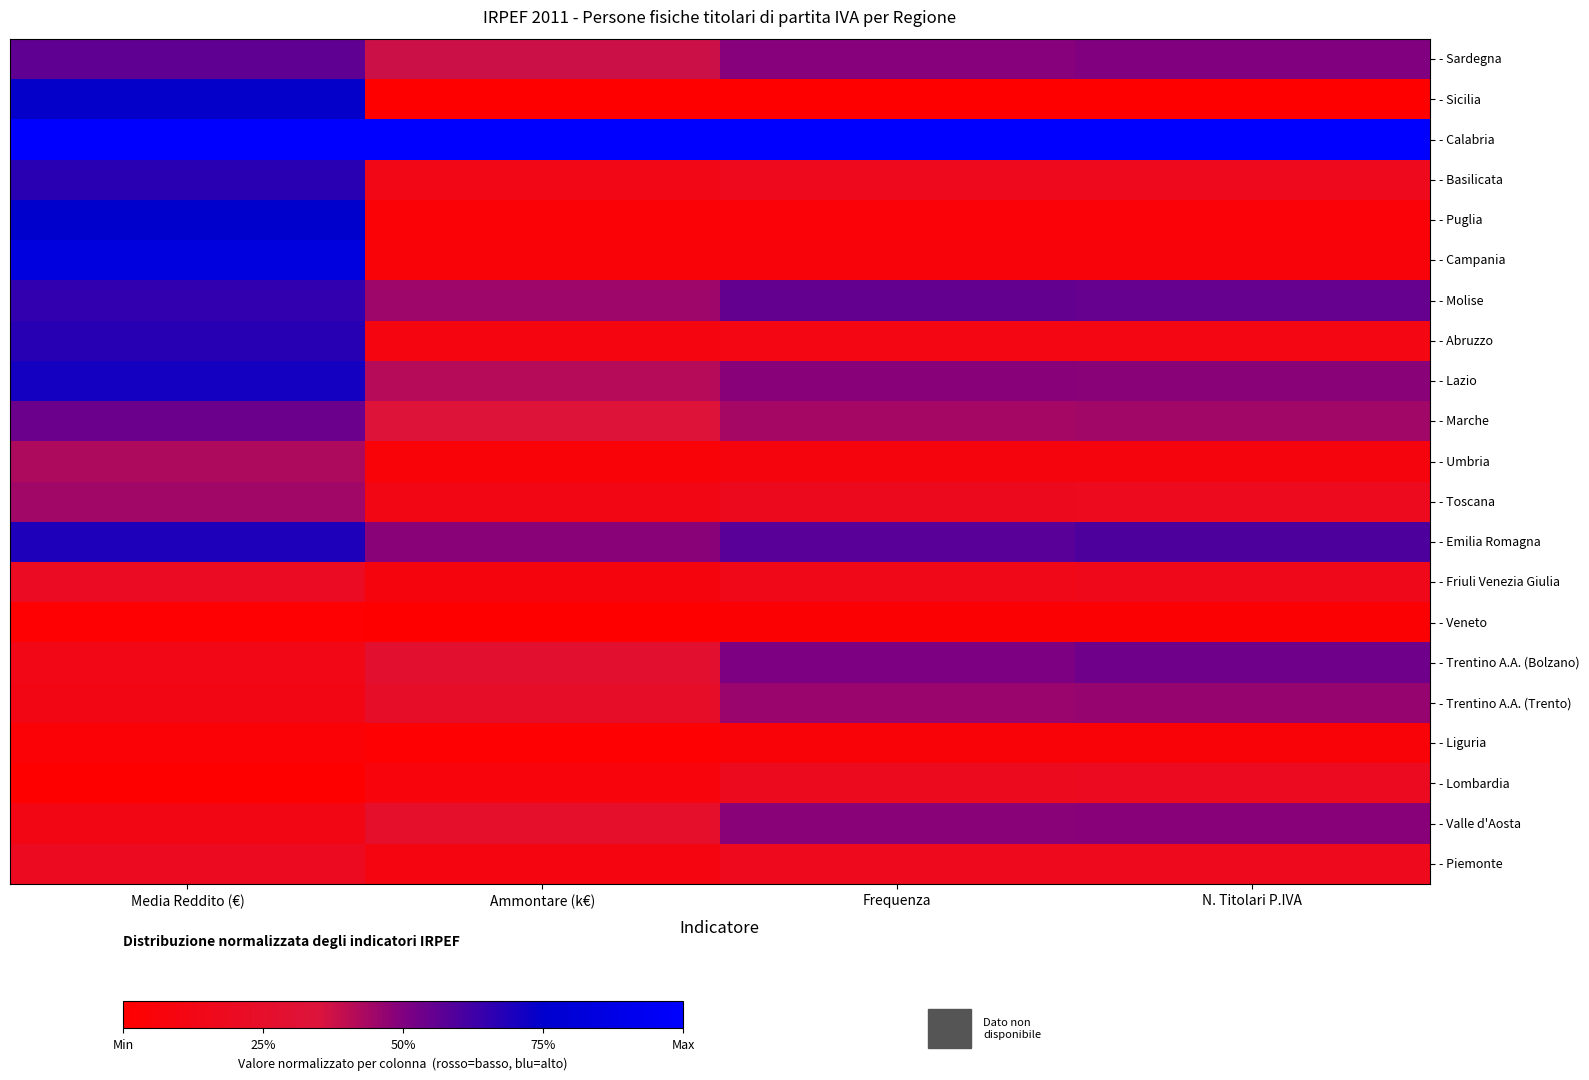

Reading left to right, transcribe all the data shown in this chart.

- Sardegna: Media Reddito (€)=0.6	Ammontare (k€)=0.4	Frequenza=0.5	N. Titolari P.IVA=0.5
- Sicilia: Media Reddito (€)=0.7	Ammontare (k€)=0.0	Frequenza=0.0	N. Titolari P.IVA=0.0
- Calabria: Media Reddito (€)=1.0	Ammontare (k€)=1.0	Frequenza=1.0	N. Titolari P.IVA=1.0
- Basilicata: Media Reddito (€)=0.7	Ammontare (k€)=0.1	Frequenza=0.2	N. Titolari P.IVA=0.2
- Puglia: Media Reddito (€)=0.8	Ammontare (k€)=0.0	Frequenza=0.0	N. Titolari P.IVA=0.0
- Campania: Media Reddito (€)=0.8	Ammontare (k€)=0.1	Frequenza=0.1	N. Titolari P.IVA=0.1
- Molise: Media Reddito (€)=0.7	Ammontare (k€)=0.5	Frequenza=0.6	N. Titolari P.IVA=0.5
- Abruzzo: Media Reddito (€)=0.7	Ammontare (k€)=0.1	Frequenza=0.1	N. Titolari P.IVA=0.1
- Lazio: Media Reddito (€)=0.7	Ammontare (k€)=0.4	Frequenza=0.5	N. Titolari P.IVA=0.5
- Marche: Media Reddito (€)=0.5	Ammontare (k€)=0.3	Frequenza=0.4	N. Titolari P.IVA=0.4
- Umbria: Media Reddito (€)=0.4	Ammontare (k€)=0.1	Frequenza=0.1	N. Titolari P.IVA=0.1
- Toscana: Media Reddito (€)=0.4	Ammontare (k€)=0.1	Frequenza=0.2	N. Titolari P.IVA=0.2
- Emilia Romagna: Media Reddito (€)=0.7	Ammontare (k€)=0.5	Frequenza=0.6	N. Titolari P.IVA=0.6
- Friuli Venezia Giulia: Media Reddito (€)=0.2	Ammontare (k€)=0.1	Frequenza=0.2	N. Titolari P.IVA=0.2
- Veneto: Media Reddito (€)=0.0	Ammontare (k€)=0.0	Frequenza=0.0	N. Titolari P.IVA=0.0
- Trentino A.A. (Bolzano): Media Reddito (€)=0.1	Ammontare (k€)=0.3	Frequenza=0.5	N. Titolari P.IVA=0.5
- Trentino A.A. (Trento): Media Reddito (€)=0.1	Ammontare (k€)=0.2	Frequenza=0.5	N. Titolari P.IVA=0.5
- Liguria: Media Reddito (€)=0.0	Ammontare (k€)=0.0	Frequenza=0.1	N. Titolari P.IVA=0.1
- Lombardia: Media Reddito (€)=0.0	Ammontare (k€)=0.1	Frequenza=0.2	N. Titolari P.IVA=0.2
- Valle d'Aosta: Media Reddito (€)=0.1	Ammontare (k€)=0.3	Frequenza=0.5	N. Titolari P.IVA=0.5
- Piemonte: Media Reddito (€)=0.2	Ammontare (k€)=0.1	Frequenza=0.2	N. Titolari P.IVA=0.2